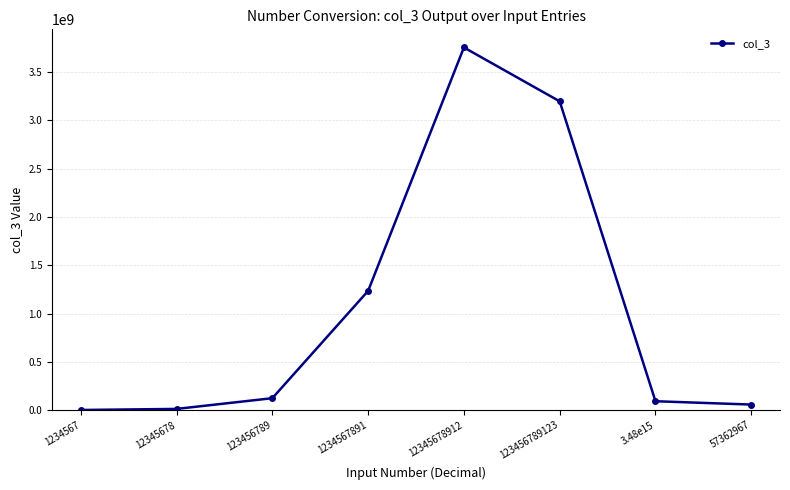

What is the difference between the maximum and minimum values?

3754509753